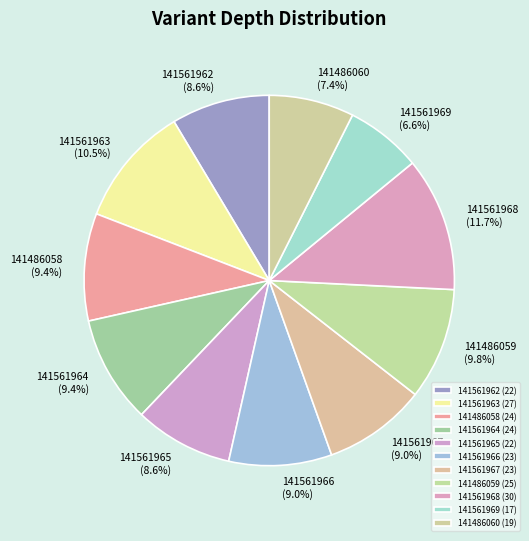

Does any single category account for the majority?

No